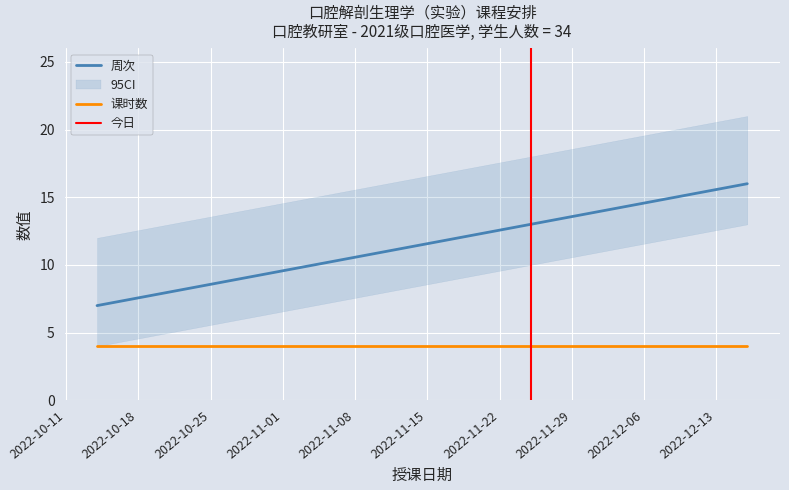

Which series changed the most between 2022-11-04 and 2022-12-02?

周次